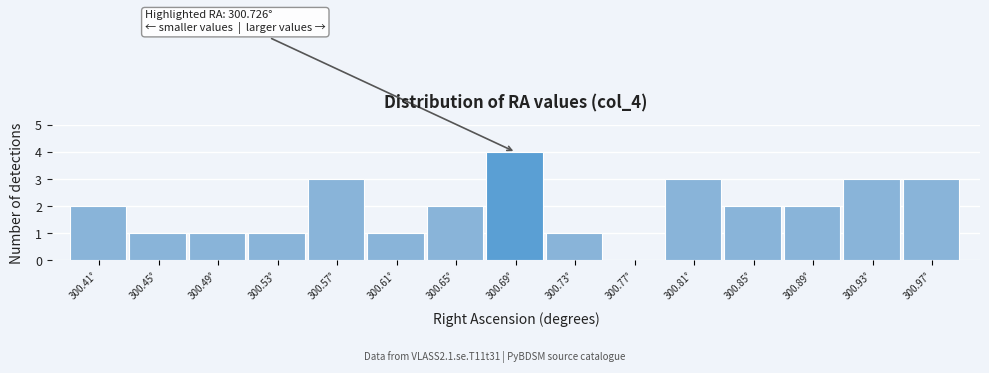

Reading right to left, extract all data points from this chart.

300.97°=3	300.93°=3	300.89°=2	300.85°=2	300.81°=3	300.77°=0	300.73°=1	300.69°=4	300.65°=2	300.61°=1	300.57°=3	300.53°=1	300.49°=1	300.45°=1	300.41°=2